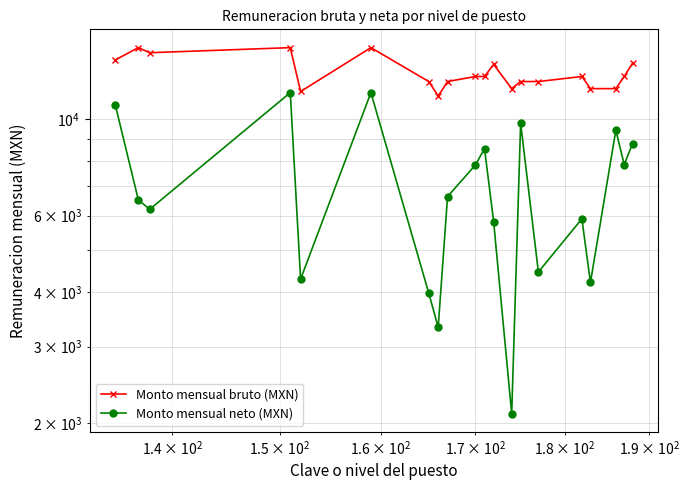

Reading left to right, what are all the values shown in this chart?

Monto mensual bruto (MXN): 13678.5	14592.7	14205.3	14592.7	11571.1	14592.7	12197.0	11299.4	12197.0	12527.0	12527.0	13352.0	11748.2	12197.0	12197.0	12527.0	11748.2	11748.2	12527.0	13434.5
Monto mensual neto (MXN): 10753.5	6521.1	6203.1	11503.1	4287.7	11503.1	3981.8	3323.8	6638.1	7842.1	8549.2	5812.1	2103.7	9780.5	4452.6	5899.7	4212.9	9427.2	7859.7	8782.1